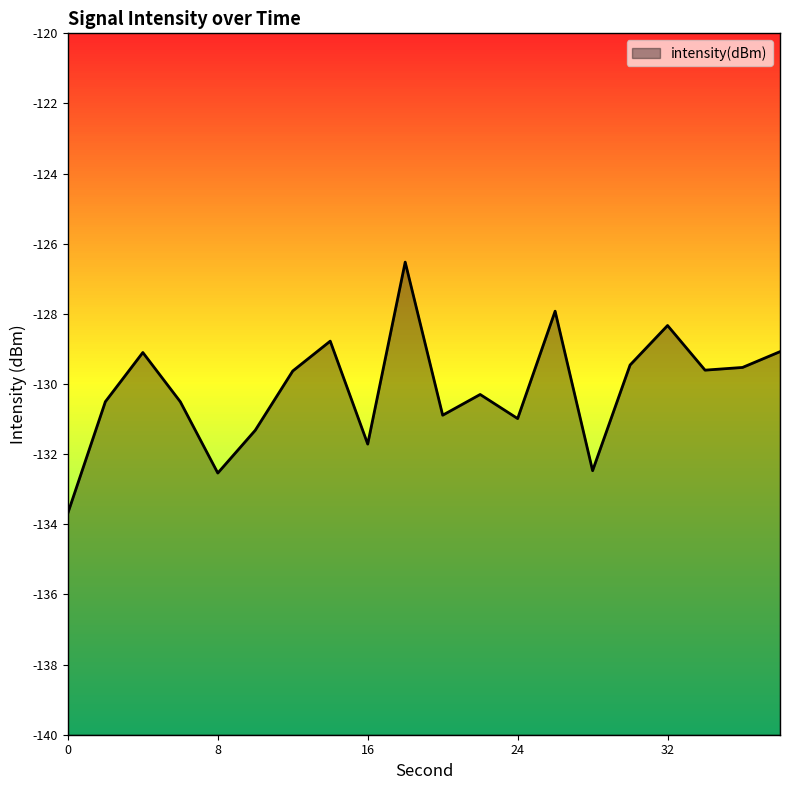

What is the difference between the second highest and second lowest values?

4.6